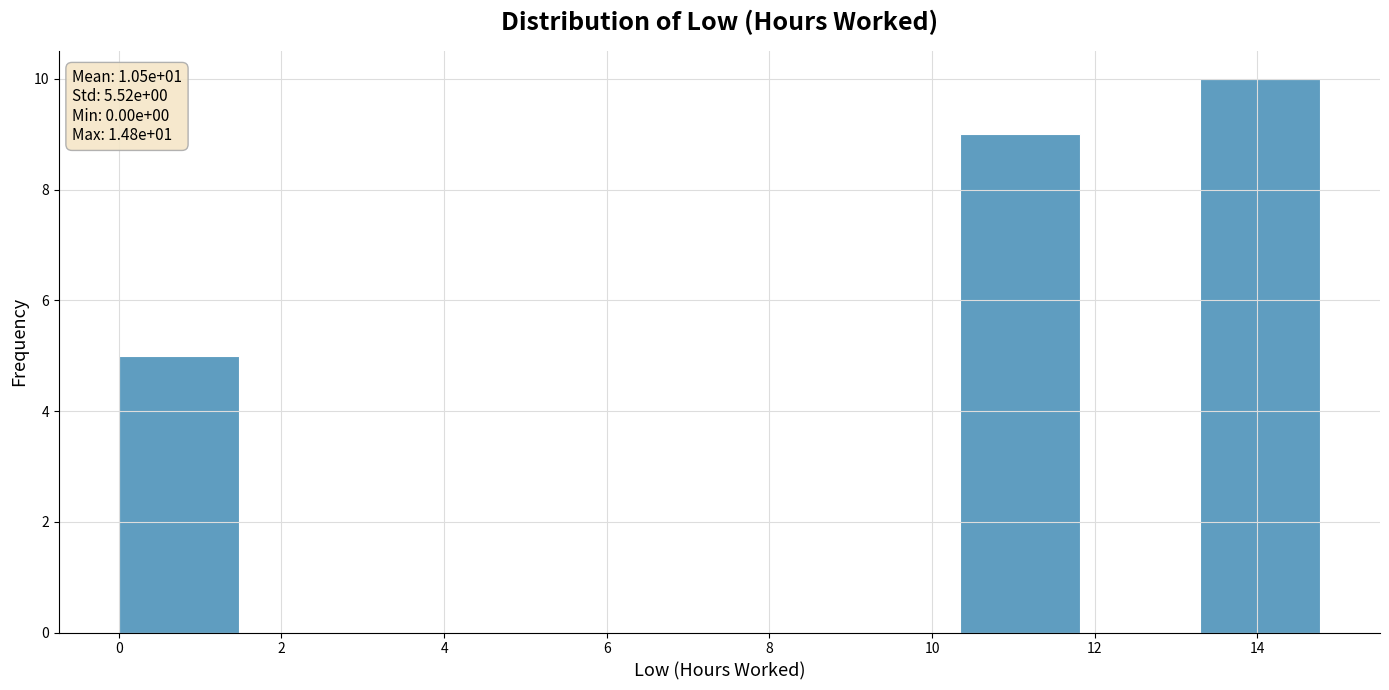

Over which range of the x-axis is the bar tallest?

13.2 to 14.8